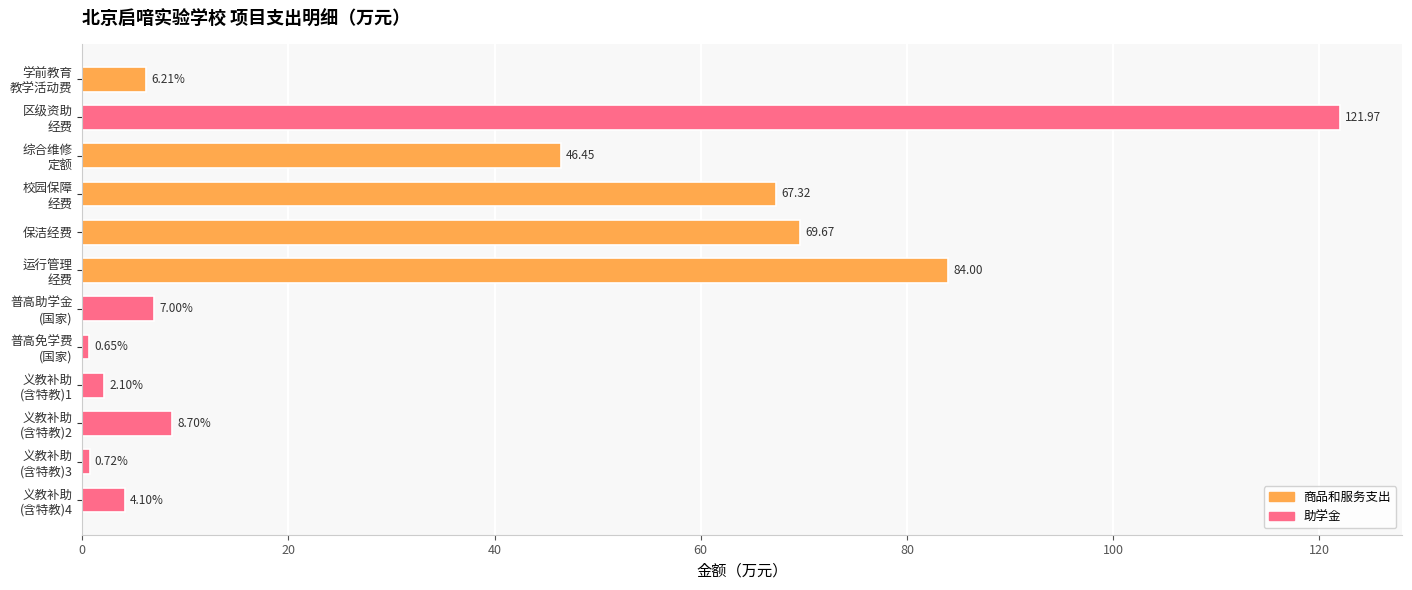

List the labels in order of value, smallest first.

普高免学费
(国家), 义教补助
(含特教)3, 义教补助
(含特教)1, 义教补助
(含特教)4, 学前教育
教学活动费, 普高助学金
(国家), 义教补助
(含特教)2, 综合维修
定额, 校园保障
经费, 保洁经费, 运行管理
经费, 区级资助
经费